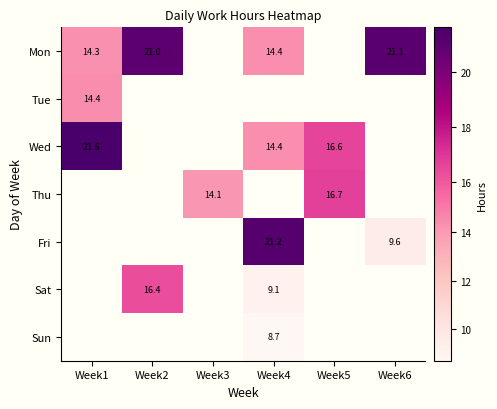

Which has a higher value, Week1 or Week4?

Week4